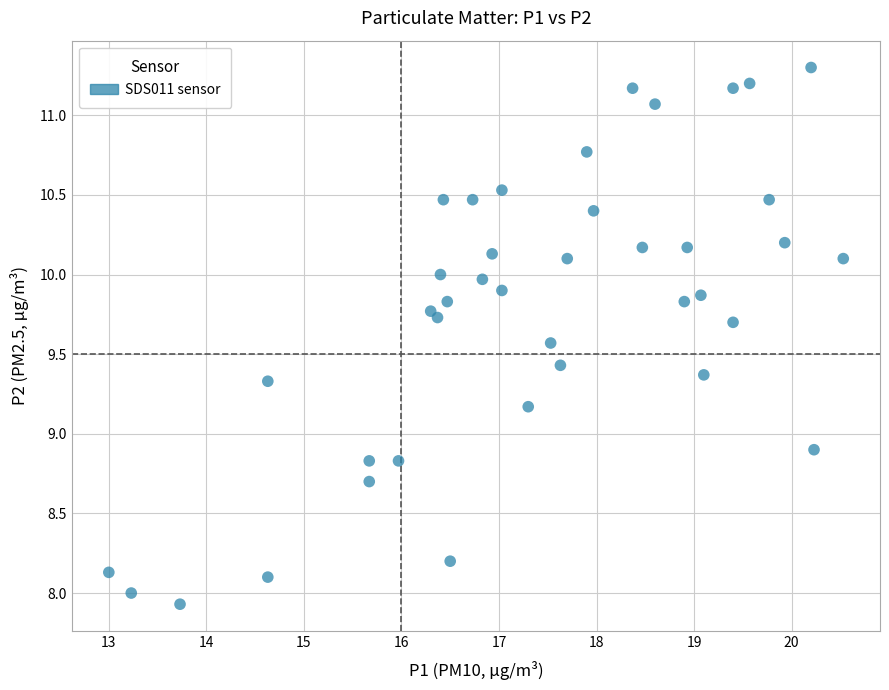

What Y value in the scatter plot is closest to 9?

8.9